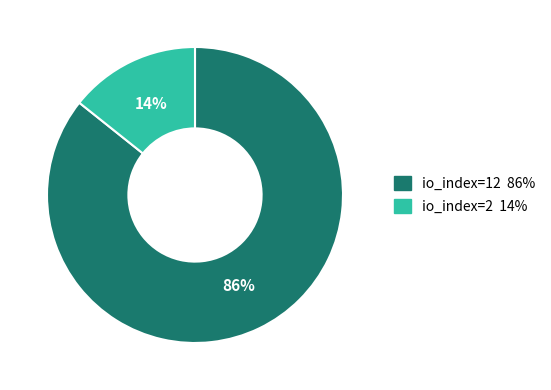

Count the number of slices in the pie.

2